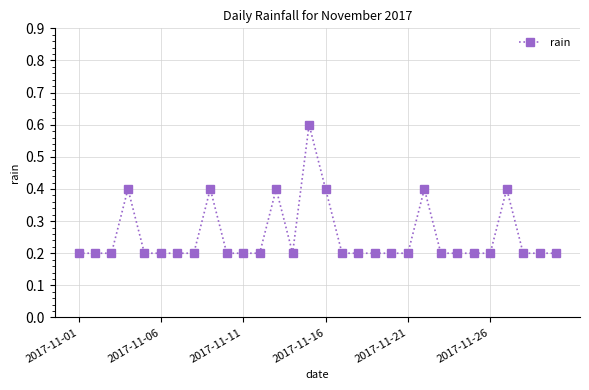

How many distinct data groups are displayed?

1